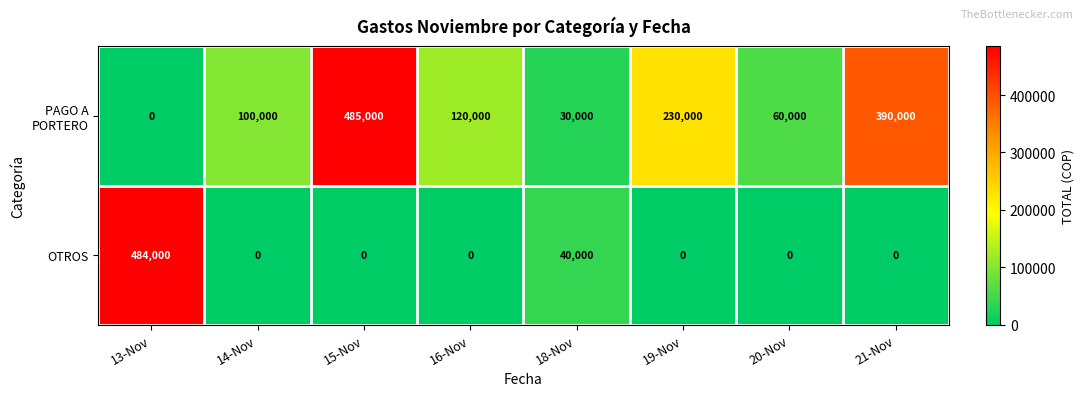

How many categories are shown in the chart?

8